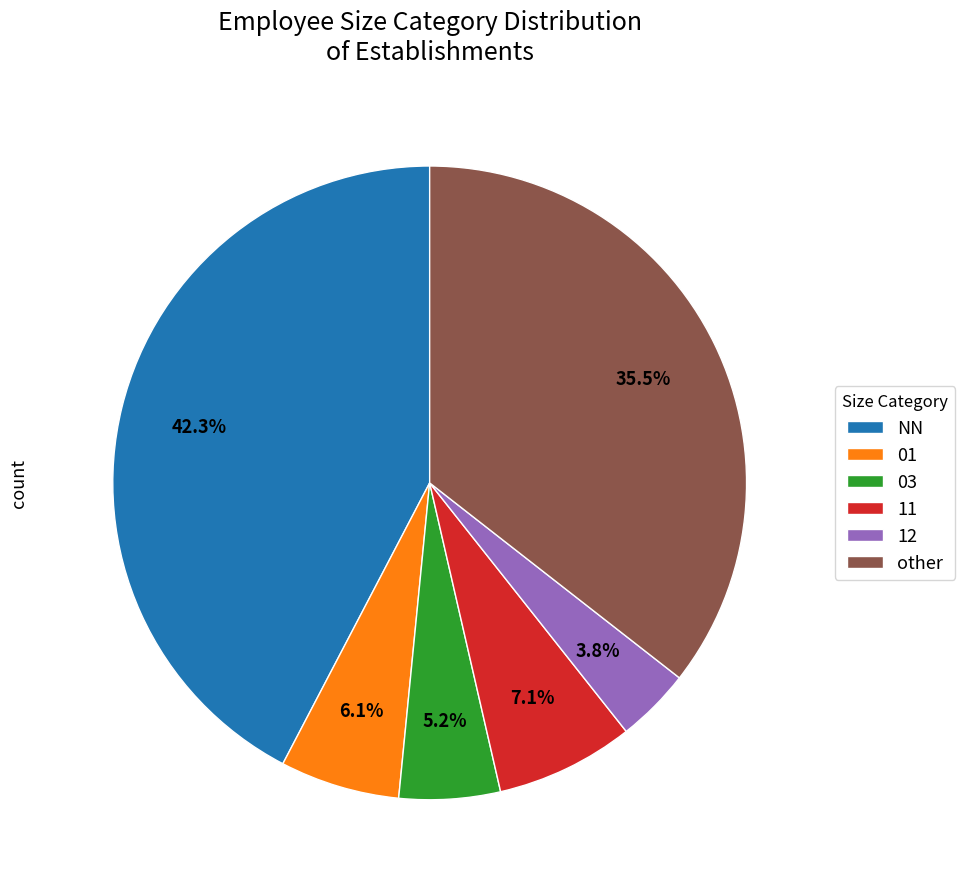

Does 01 represent more than half of the total?

No